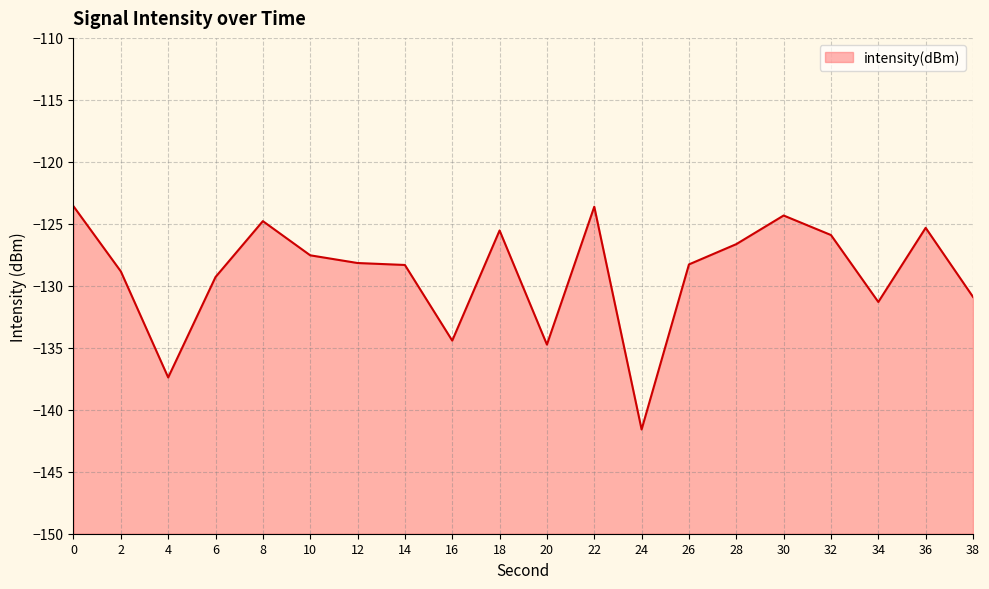

What is the value of the 9th point from the left?

-134.4